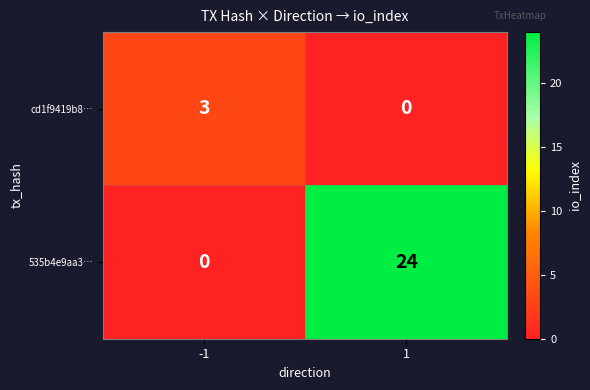

Reading left to right, transcribe all the data shown in this chart.

cd1f9419b8…: 3	0
535b4e9aa3…: 0	24